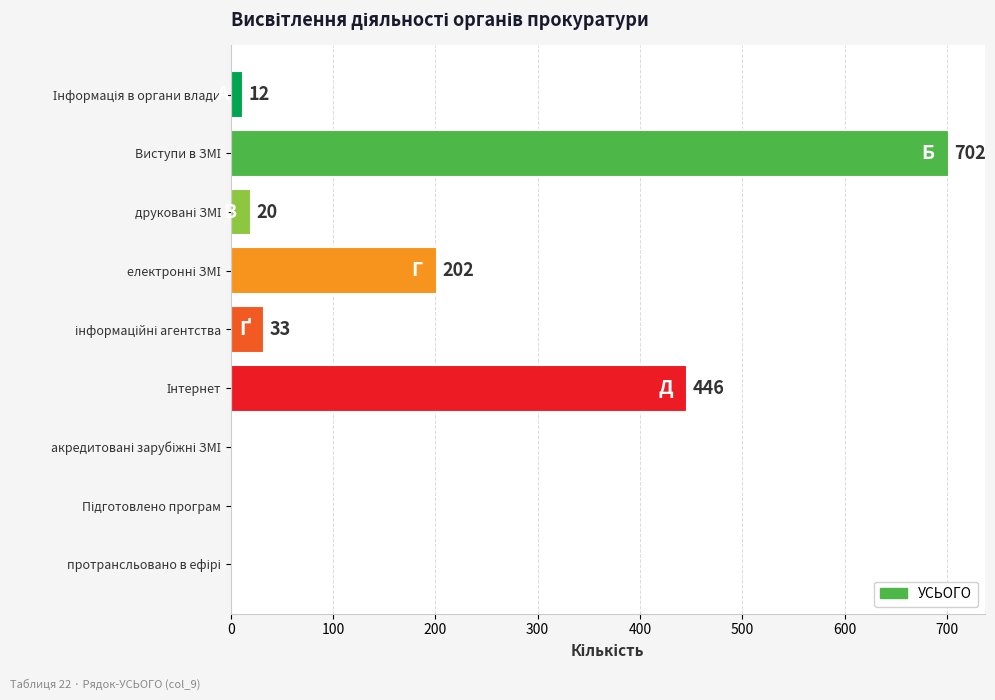

What is the maximum value shown in the chart?

702